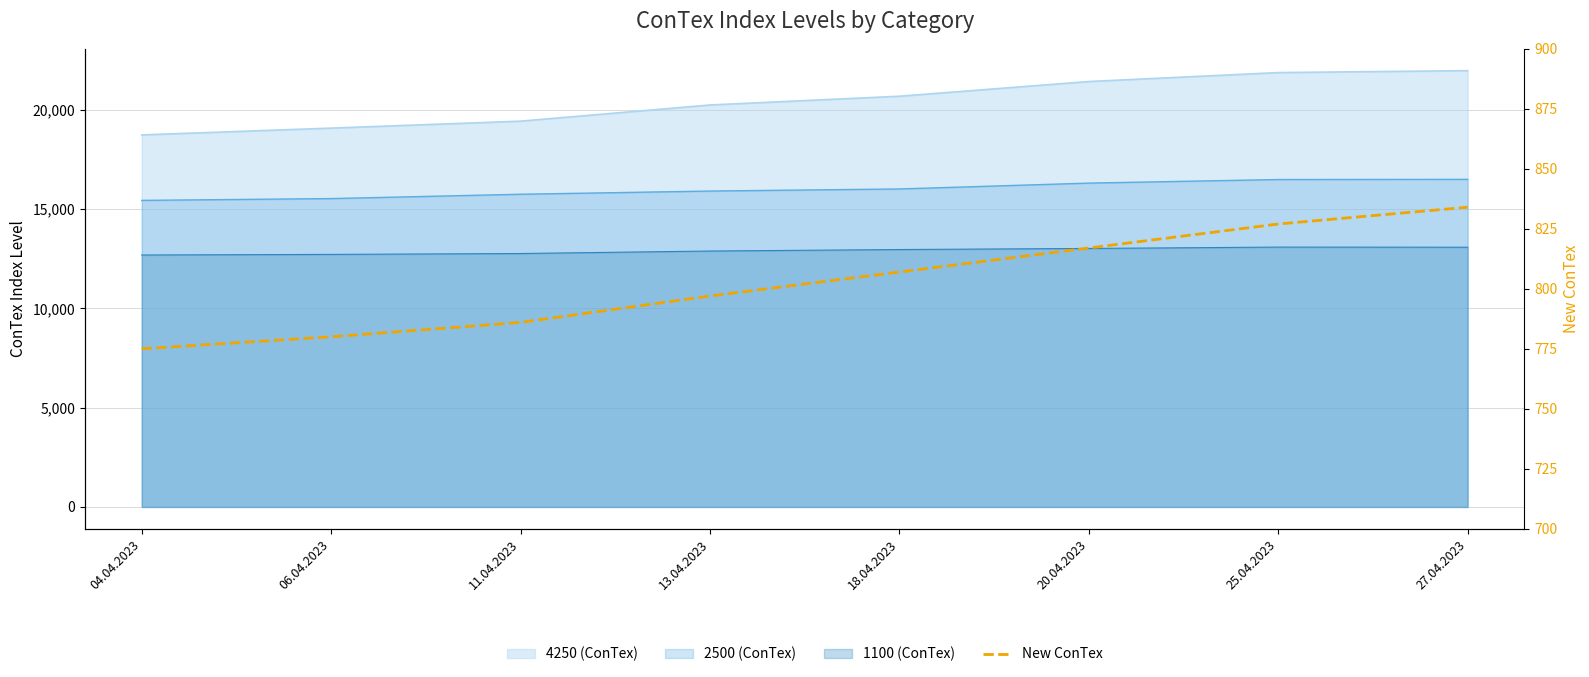

Is it true that the value at 06.04.2023 is 780?

True